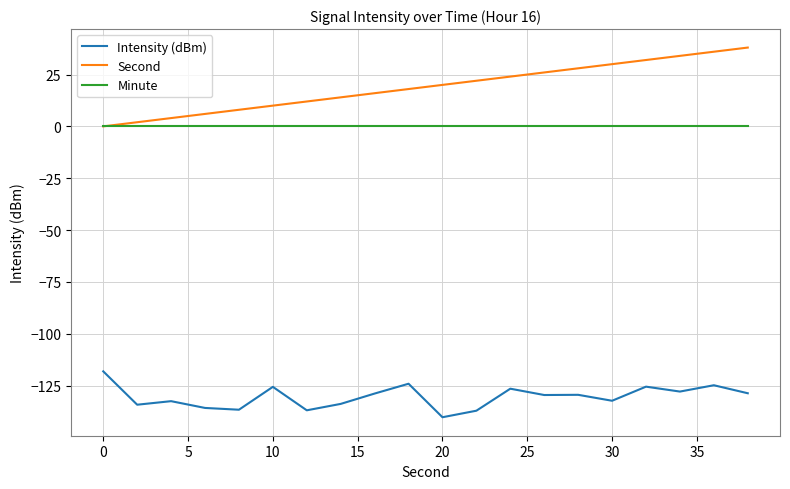

True or false: Second and Intensity (dBm) cross at least once.

False